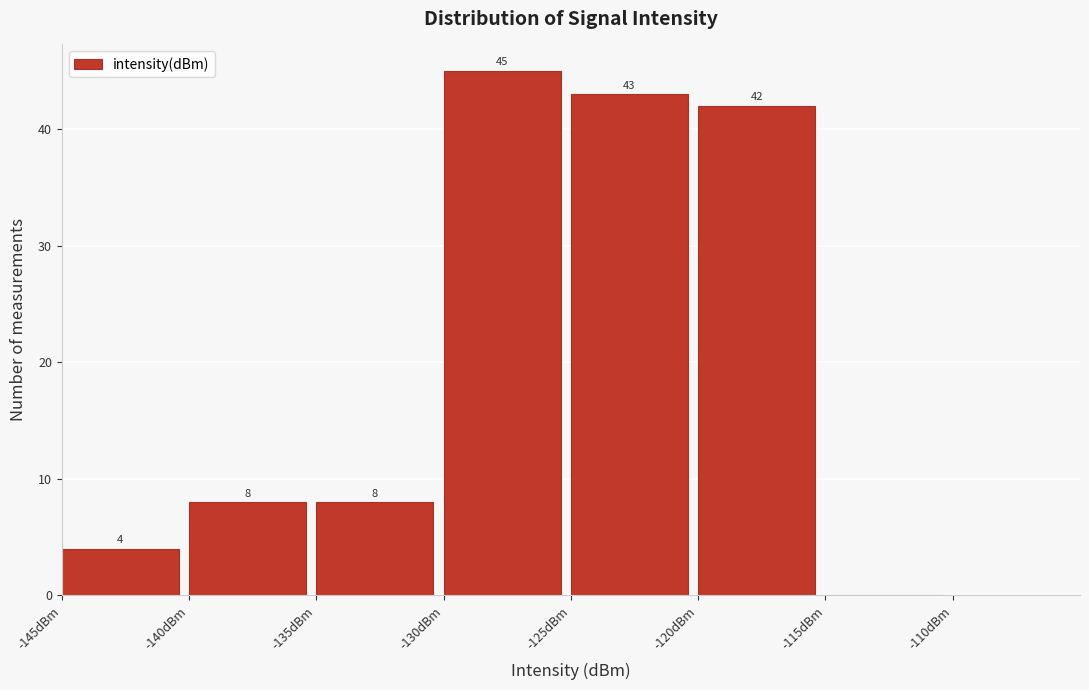

Which range on the x-axis has the tallest bar?

-130 to -125